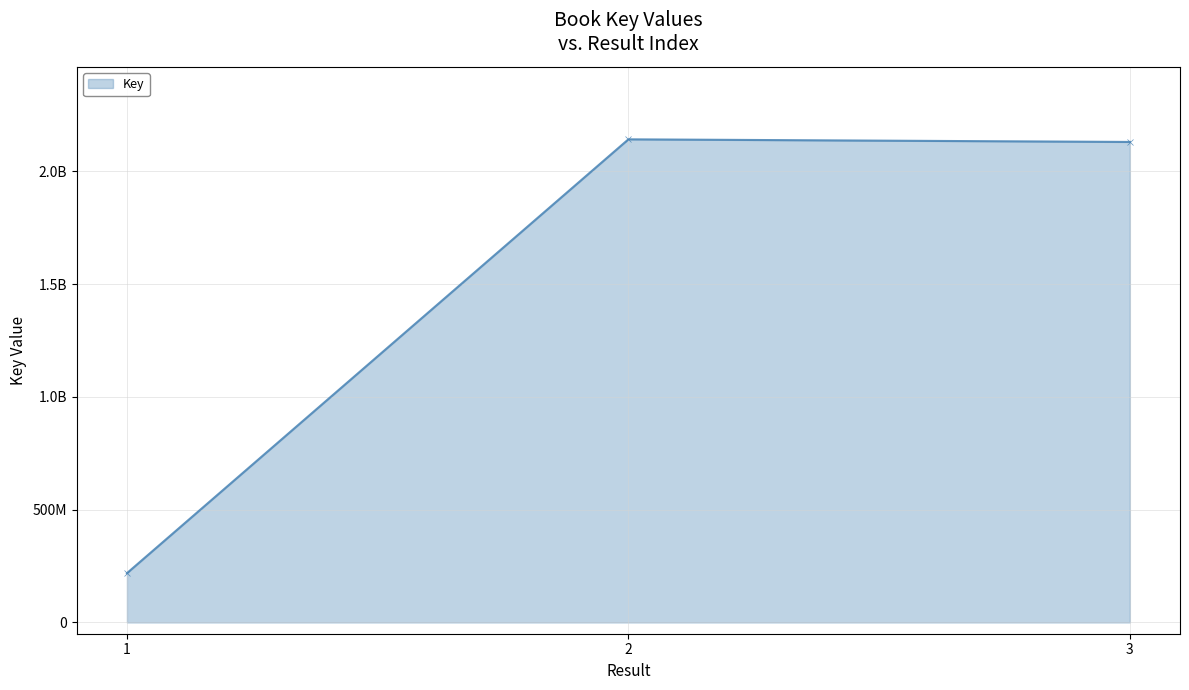

The chart shows a value of 334484529 at 1. True or false?

False